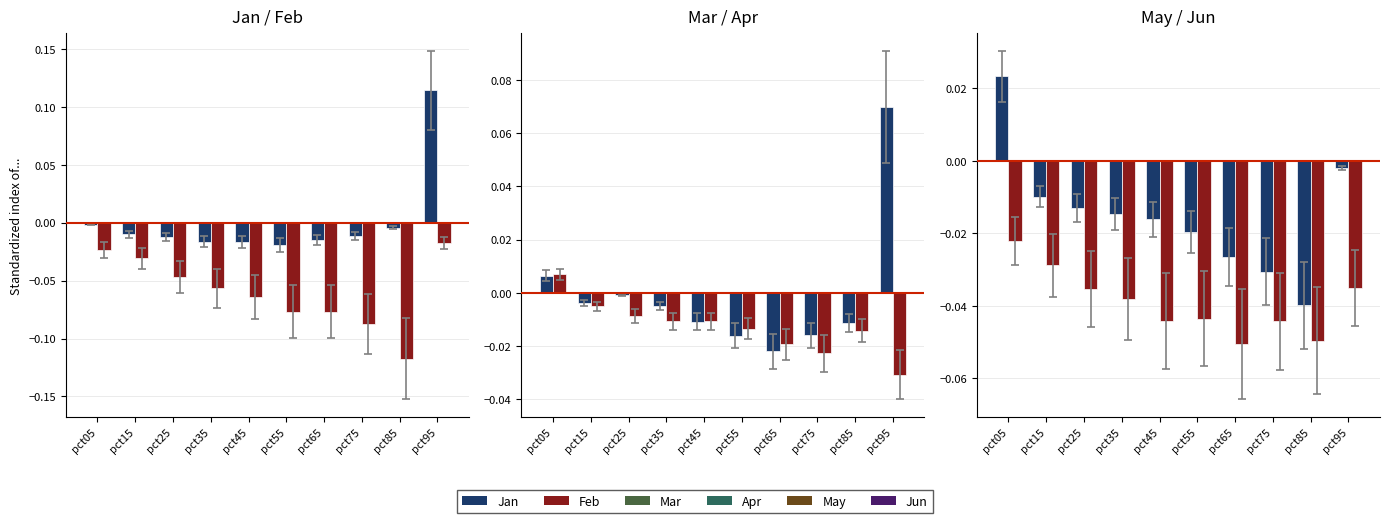

Rank the series at pct15 from lowest to highest value.

Feb, Jun, Jan, May, Apr, Mar